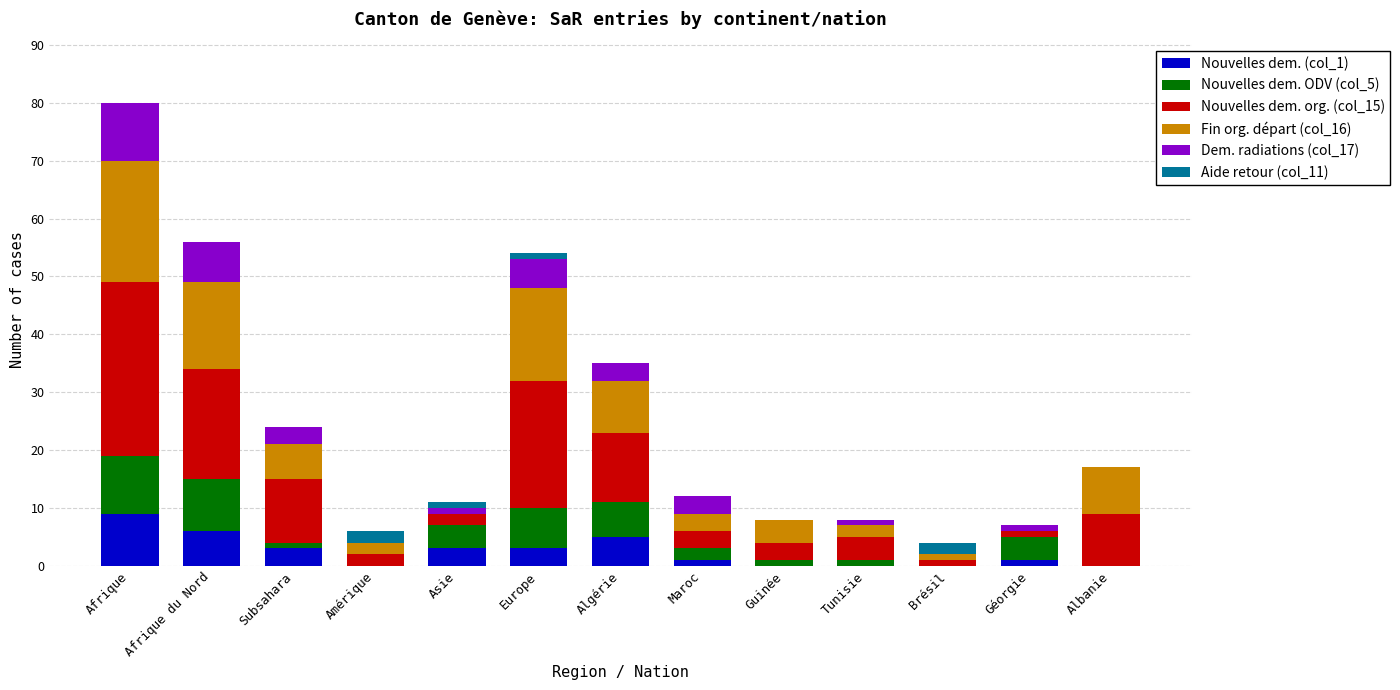

Is it true that Nouvelles dem. (col_1) equals 0 at Guinée?

True